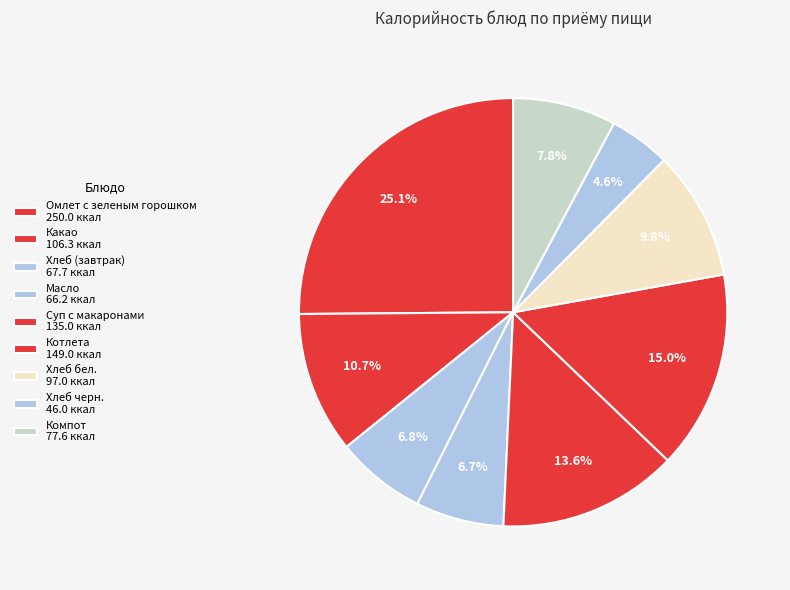

Is it true that Суп с макаронами is 28% of the pie?

False